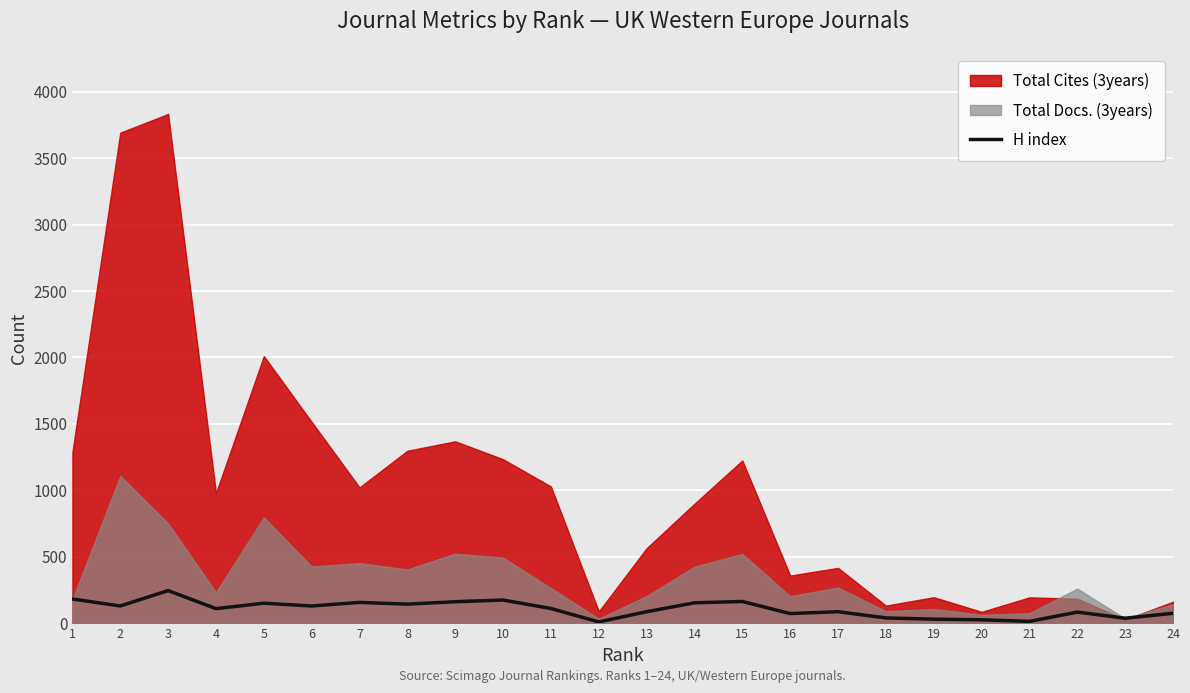

Does the chart display data point markers on the line(s)?

No